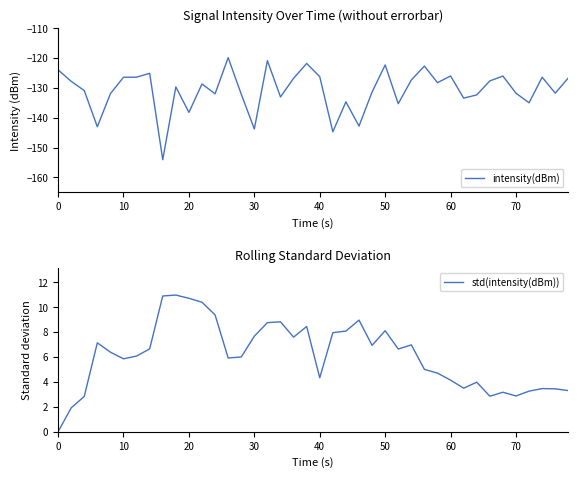

The value of intensity(dBm) at 0 is -123.9. True or false?

True